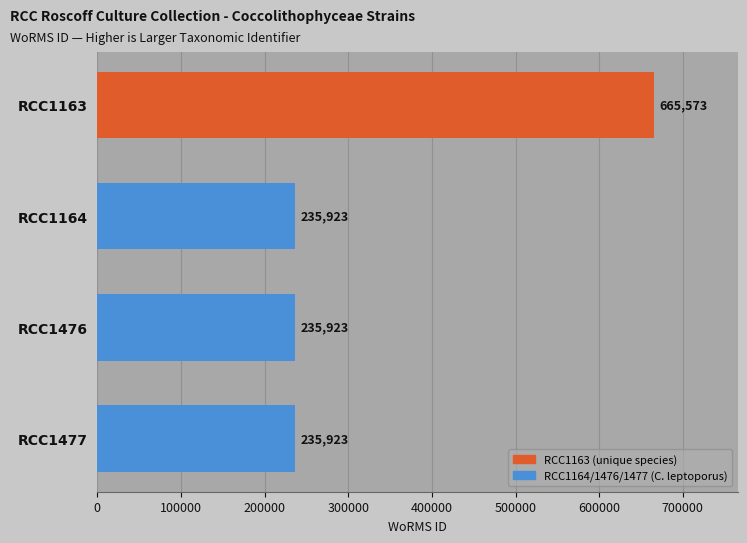

Count the values in the range 235923 to 665573.

4